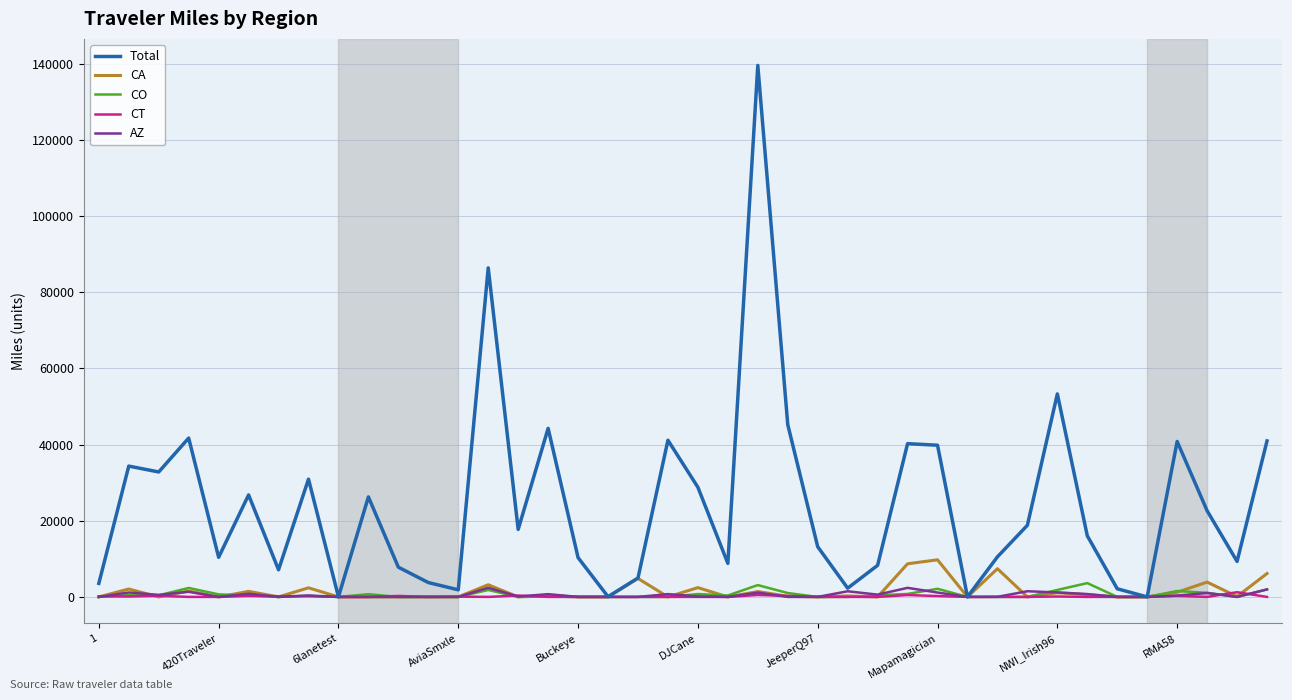

What are all the series names shown in the legend?

Total, CA, CO, CT, AZ